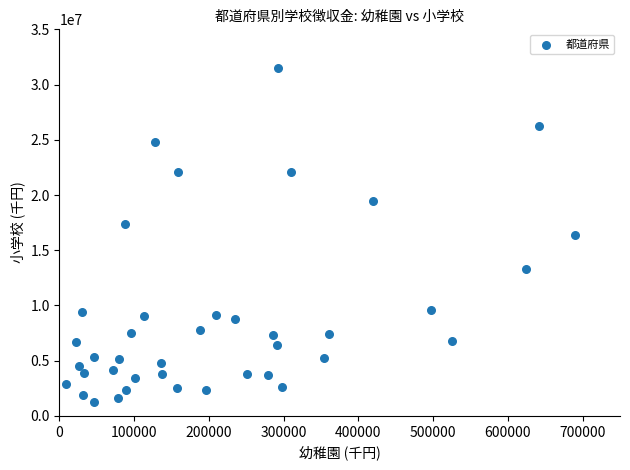

What is the range of Y values (max minus min)?

30305304